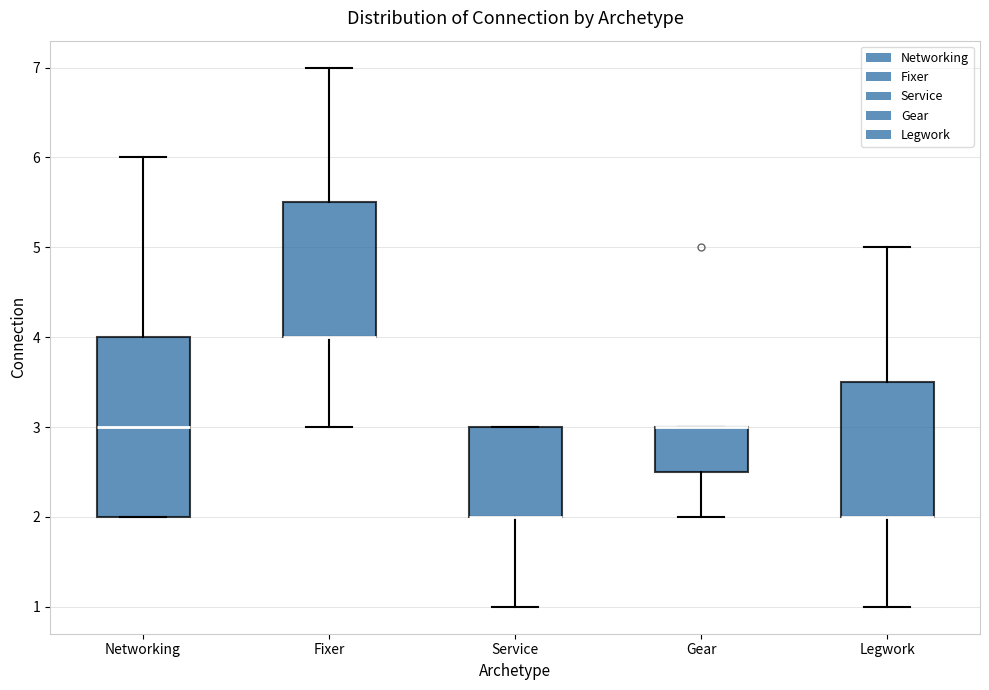

Where does the upper whisker of the box for Legwork end on the y-axis? The values are not printed on the chart, so give them approximately, as read against the axis.

5.0